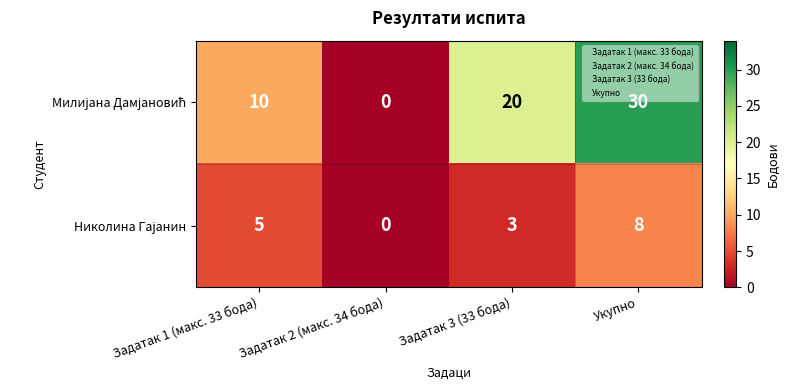

Count the number of data series in this chart.

2